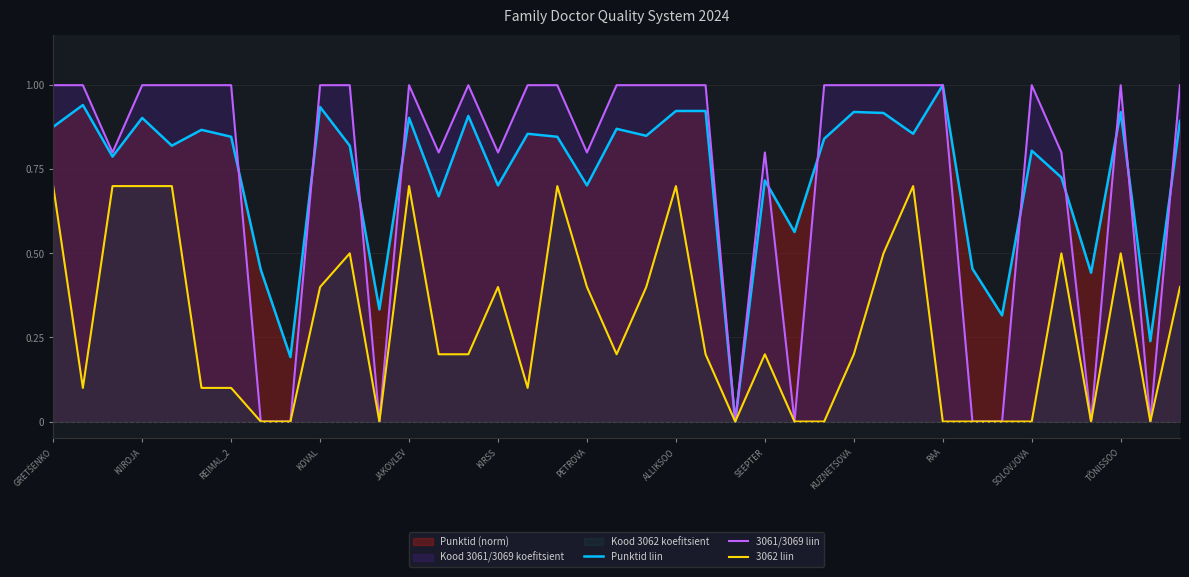

In 3061/3069 liin, how many points are higher than both neighbors (excluding endpoints)?

5